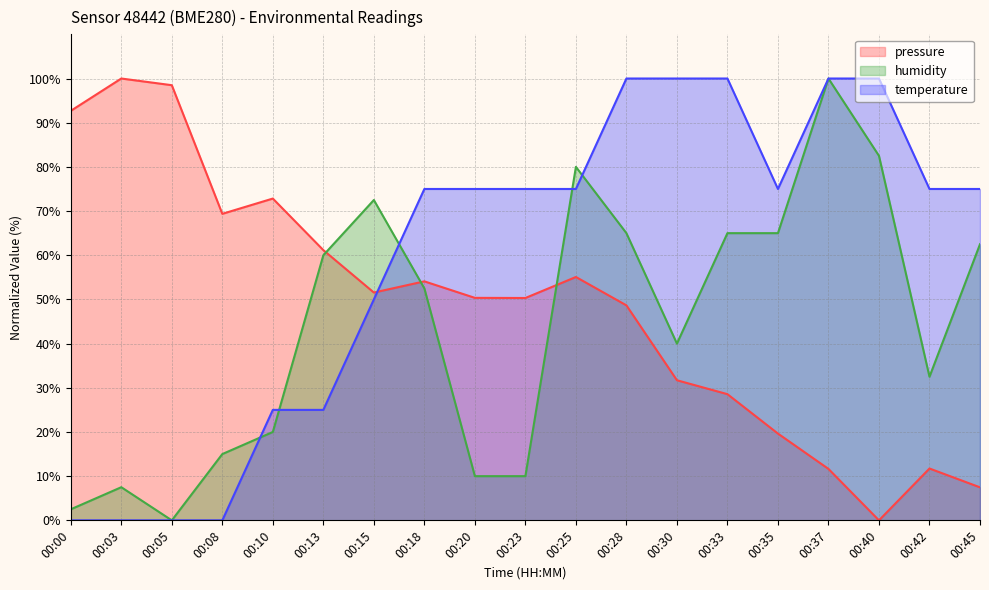

Between which two adjacent categories do humidity and temperature first intersect?

00:08 and 00:10